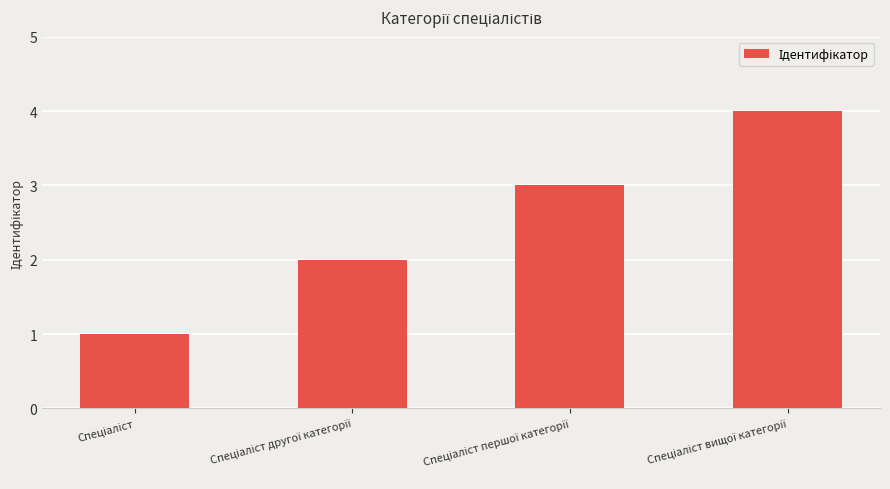

What is the maximum value shown in the chart?

4